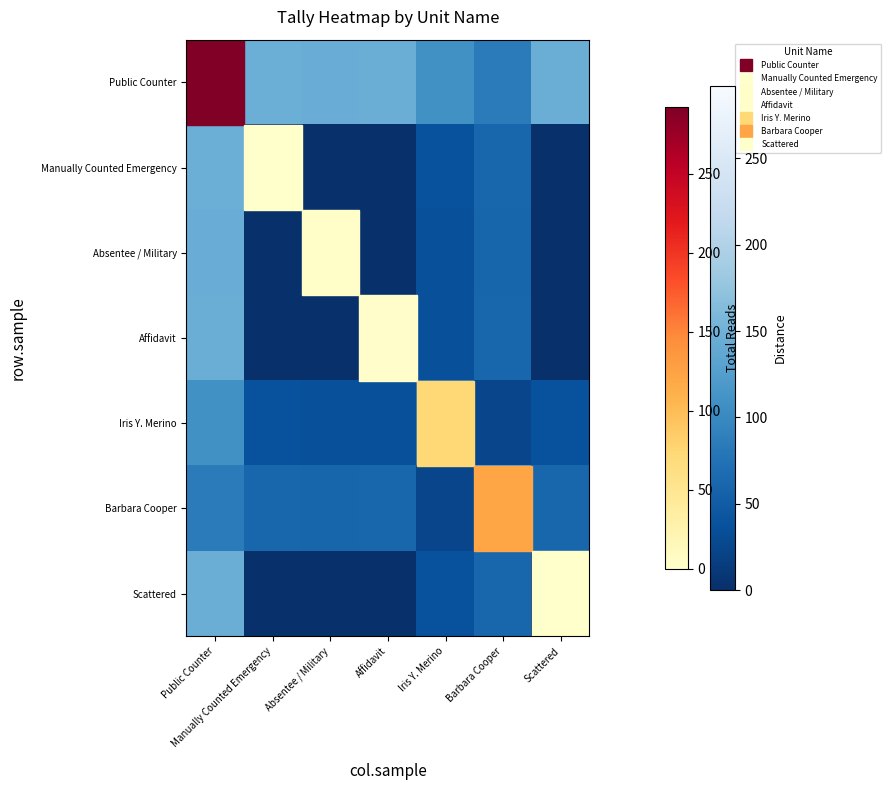

Reading left to right, list all the values displayed in this chart.

Public Counter: Public Counter=292.0	Manually Counted Emergency=146.0	Absentee / Military=144.5	Affidavit=145.0	Iris Y. Merino=109.0	Barbara Cooper=84.5	Scattered=145.5
Manually Counted Emergency: Public Counter=146.0	Manually Counted Emergency=0.0	Absentee / Military=1.5	Affidavit=1.0	Iris Y. Merino=37.0	Barbara Cooper=61.5	Scattered=0.5
Absentee / Military: Public Counter=144.5	Manually Counted Emergency=1.5	Absentee / Military=3.0	Affidavit=0.5	Iris Y. Merino=35.5	Barbara Cooper=60.0	Scattered=1.0
Affidavit: Public Counter=145.0	Manually Counted Emergency=1.0	Absentee / Military=0.5	Affidavit=2.0	Iris Y. Merino=36.0	Barbara Cooper=60.5	Scattered=0.5
Iris Y. Merino: Public Counter=109.0	Manually Counted Emergency=37.0	Absentee / Military=35.5	Affidavit=36.0	Iris Y. Merino=74.0	Barbara Cooper=24.5	Scattered=36.5
Barbara Cooper: Public Counter=84.5	Manually Counted Emergency=61.5	Absentee / Military=60.0	Affidavit=60.5	Iris Y. Merino=24.5	Barbara Cooper=123.0	Scattered=61.0
Scattered: Public Counter=145.5	Manually Counted Emergency=0.5	Absentee / Military=1.0	Affidavit=0.5	Iris Y. Merino=36.5	Barbara Cooper=61.0	Scattered=1.0